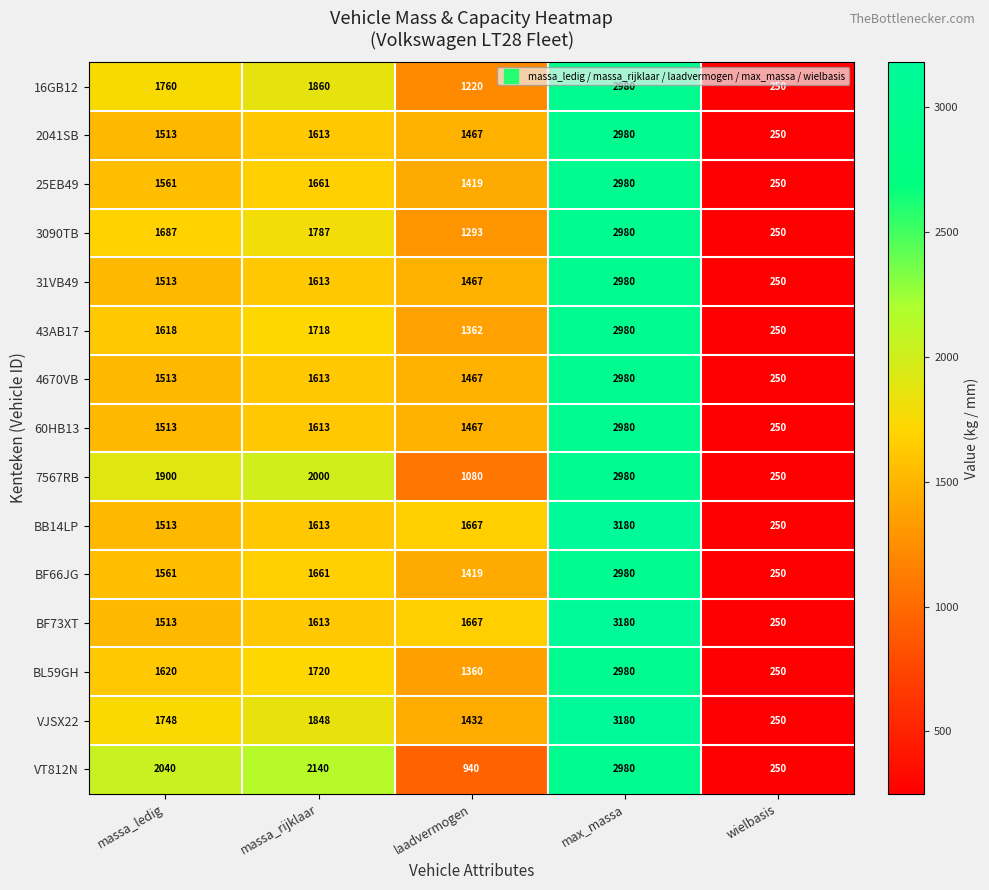

How many data points does each series have?

5